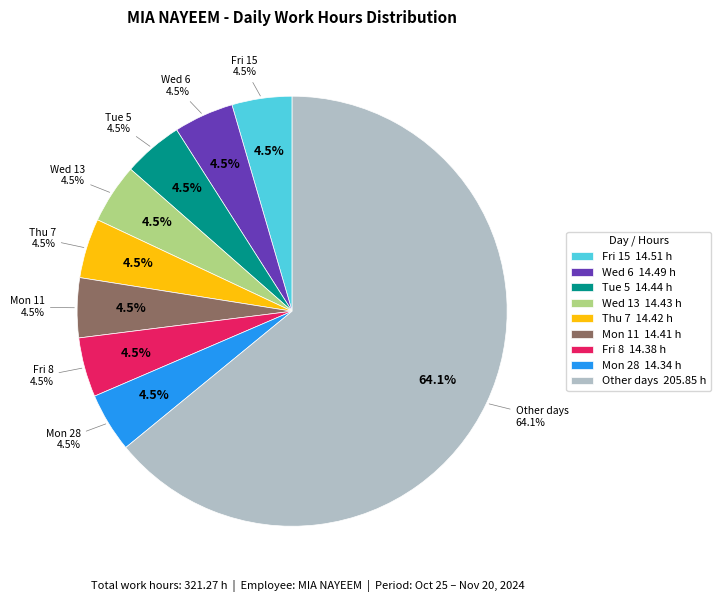

Does Tue 29 account for over 50% of the chart?

No